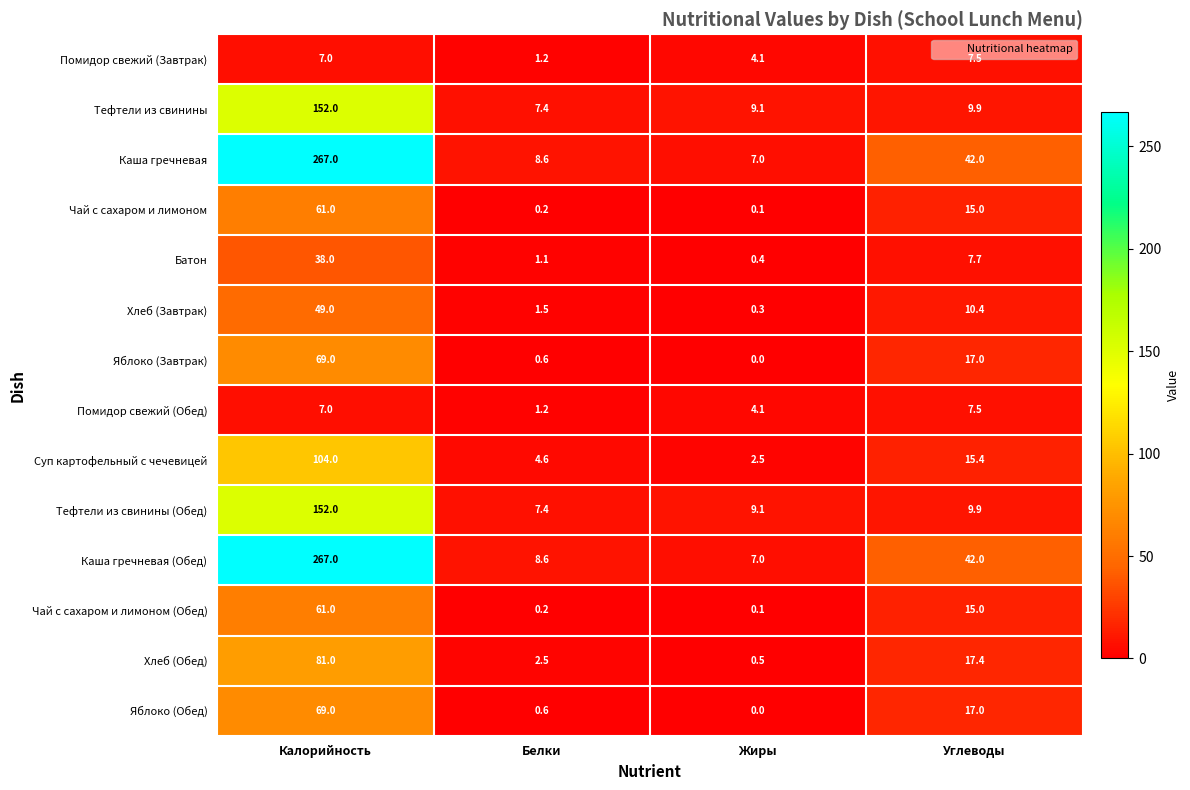

What is the minimum value for Тефтели из свинины (Обед)?

7.4